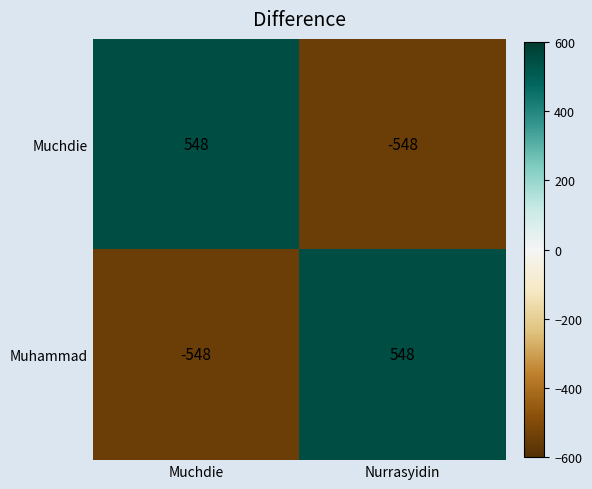

How many values in Muchdie are below zero?

1